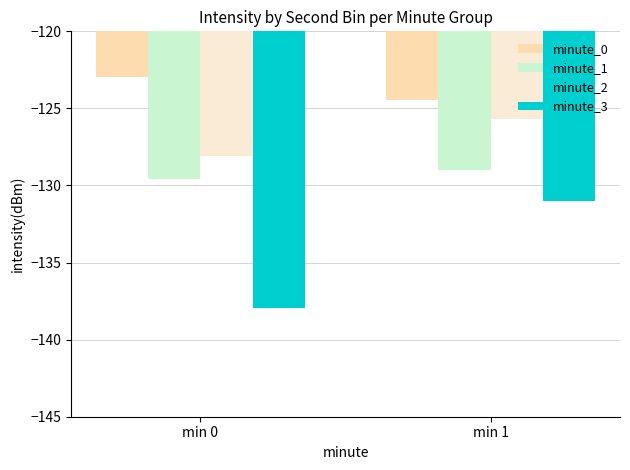

What is the difference between the highest and lowest values at min 1?

6.5